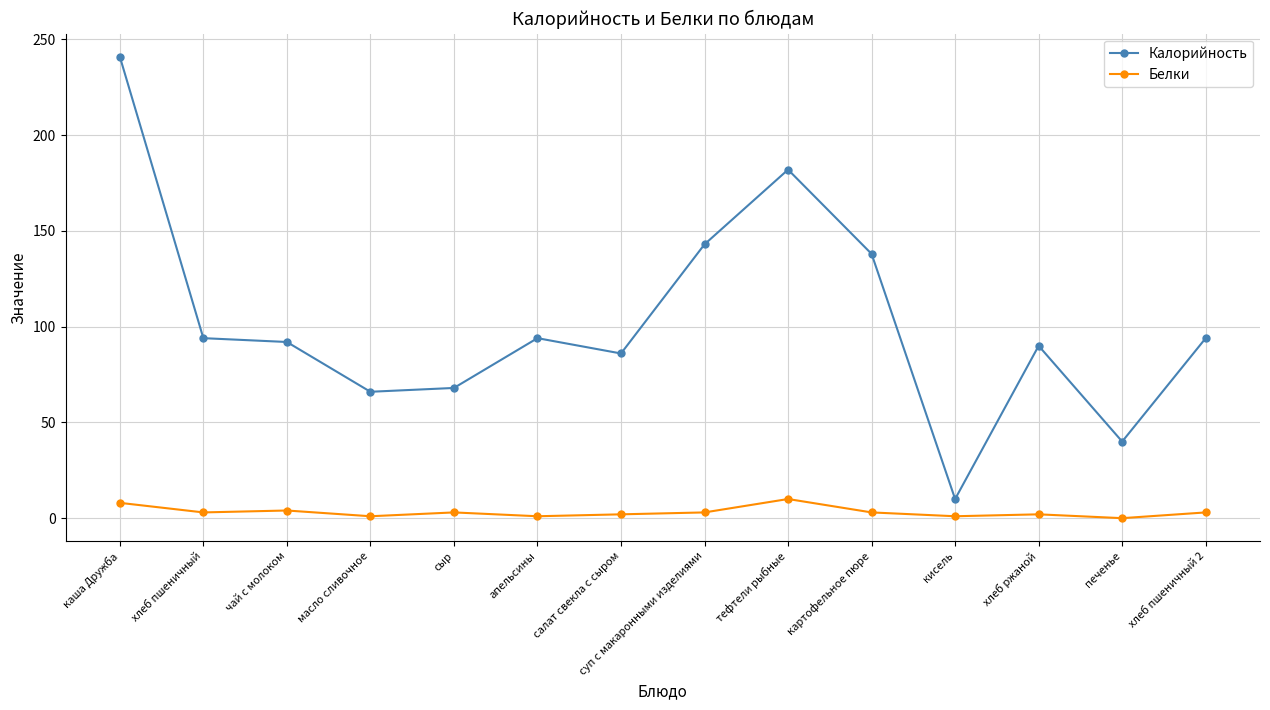

What is the label of the 3rd point from the left?

чай с молоком